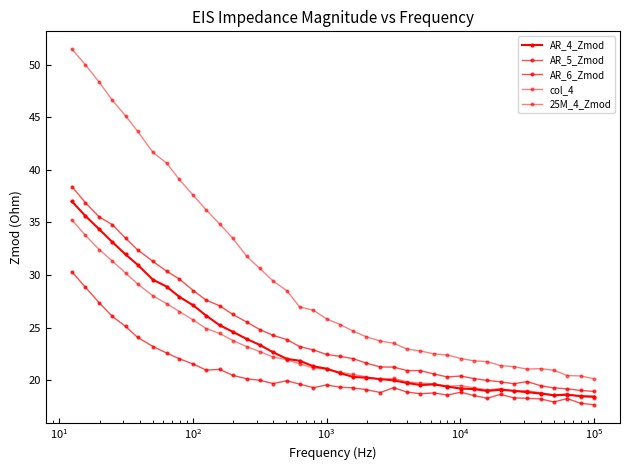

Which series has the largest total across all categories?

25M_4_Zmod